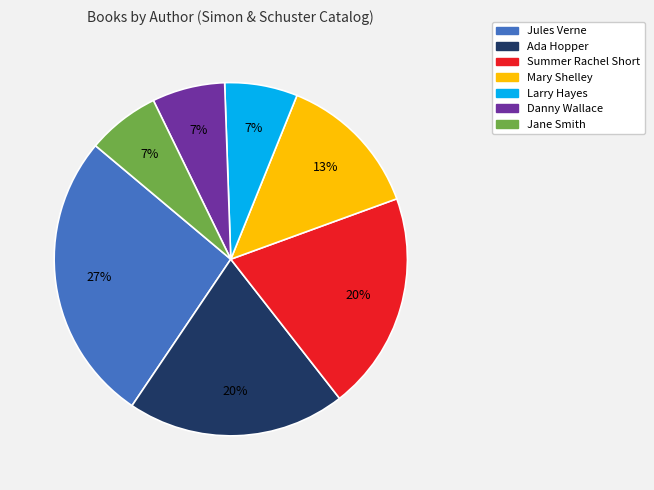

What is the ratio of the value at Larry Hayes to the value at Ada Hopper?

0.3